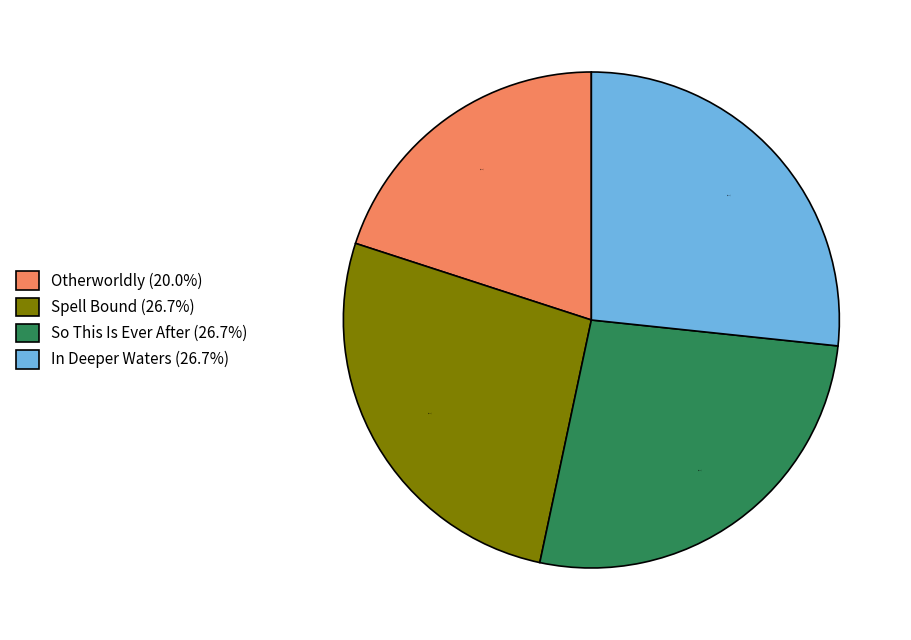

Which category has the smallest portion of the pie?

Otherworldly